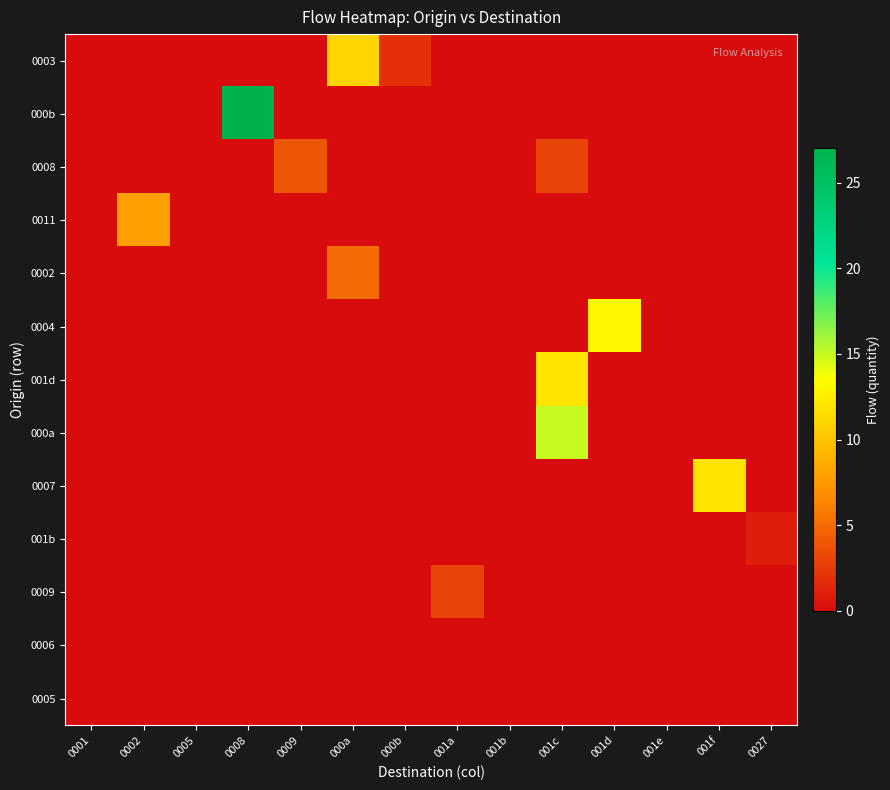

Count the number of data series in this chart.

13